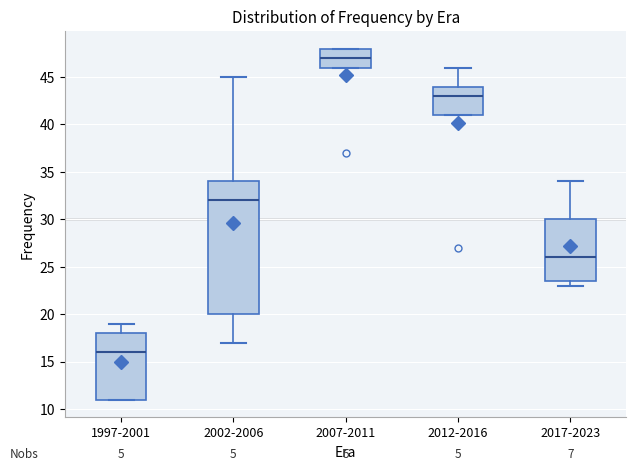

Where is the upper edge of the box for 2007-2011 on the y-axis? The values are not printed on the chart, so give them approximately, as read against the axis.

48.0